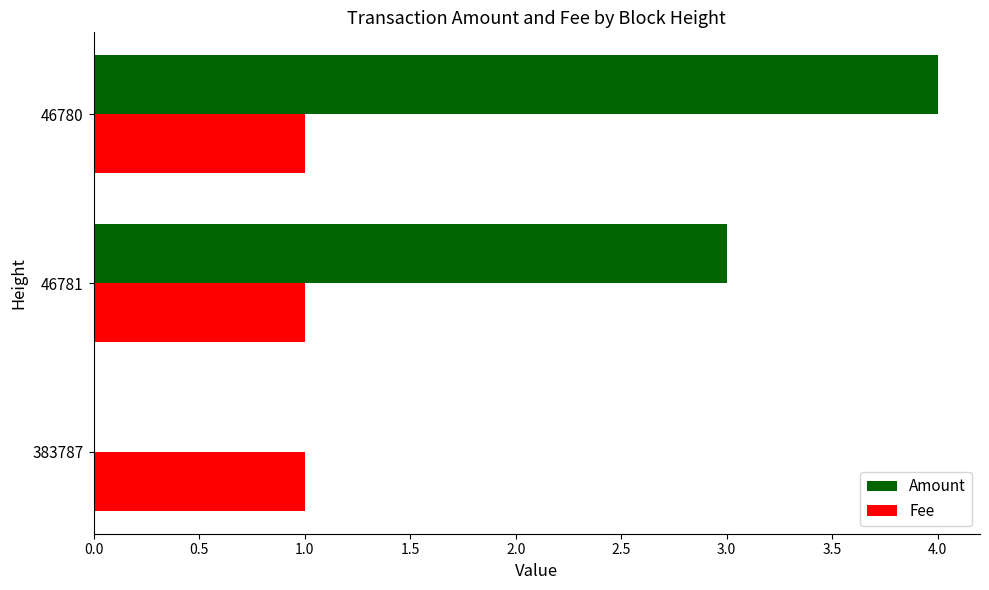

Is it true that Fee equals 2 at 46781?

False